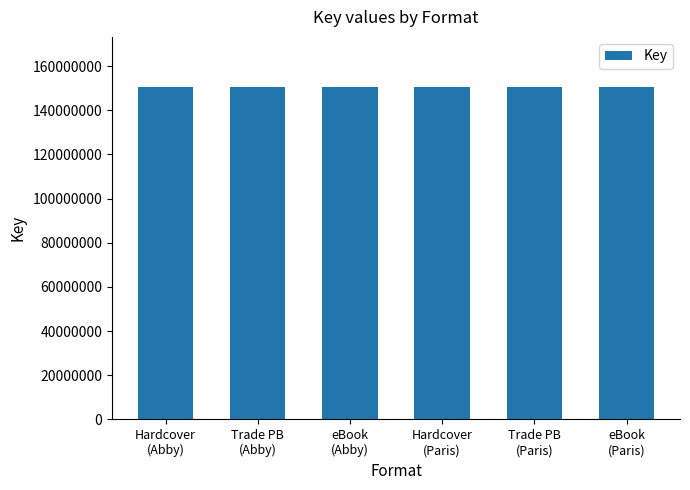

What is the difference between the maximum and minimum values?

1786